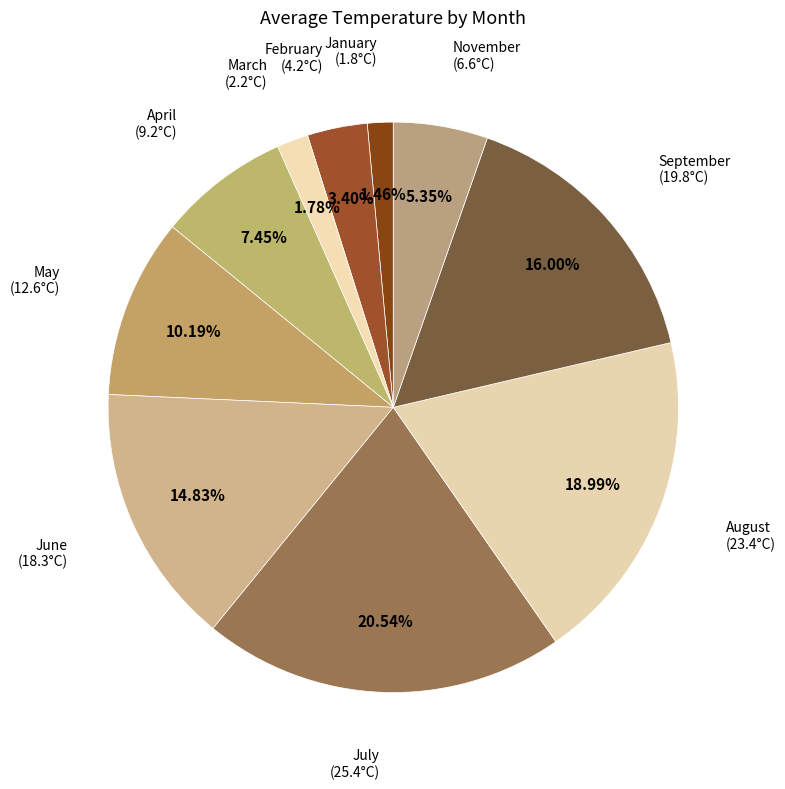

How many slices are in this pie chart?

10